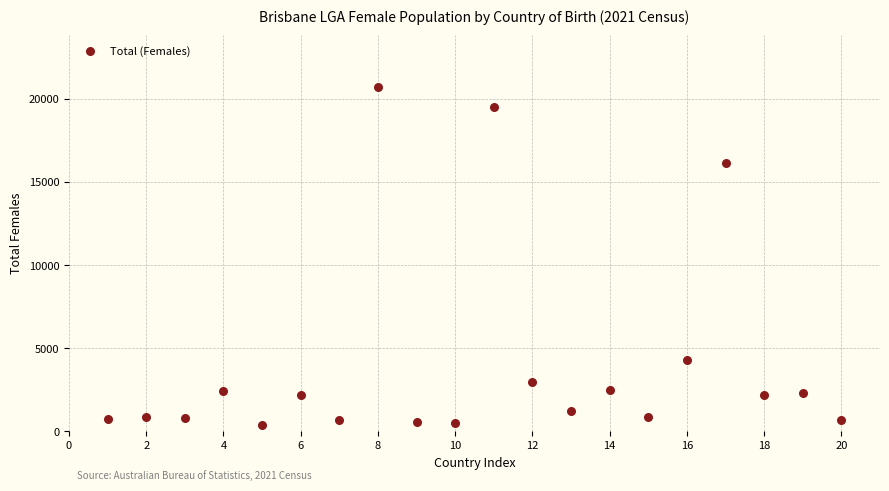

What Y value in the scatter plot is closest to 10559?

16138